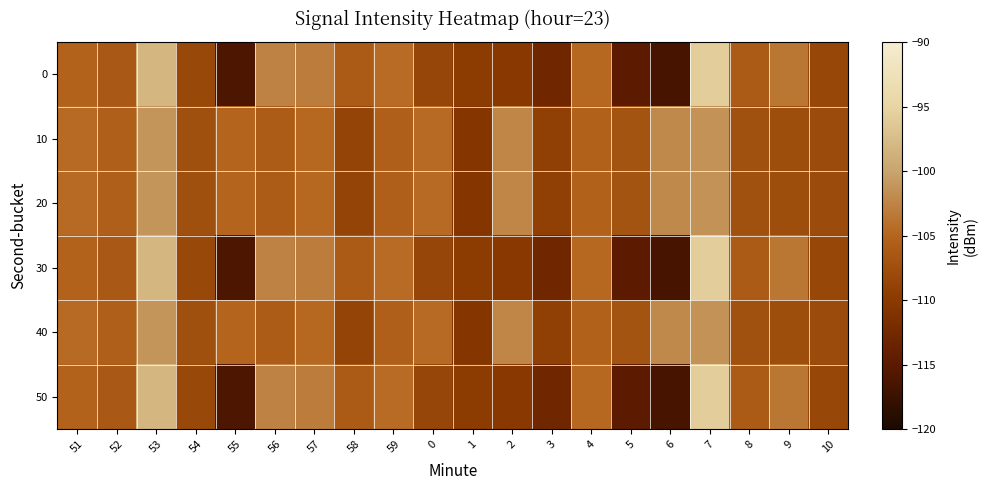

What is the total value across all series at 59?

-630.5